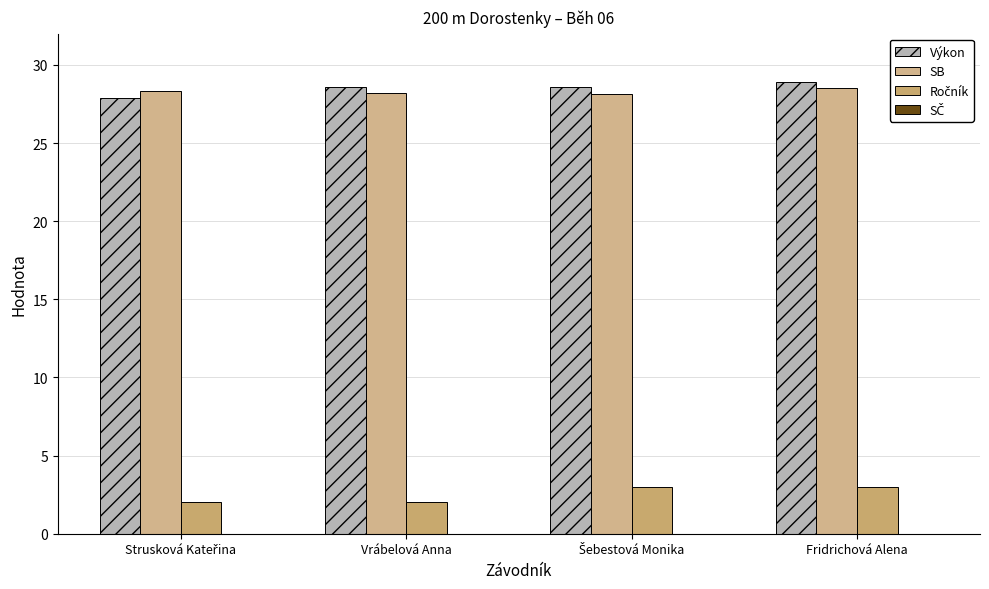

Count the number of categories in the chart.

4